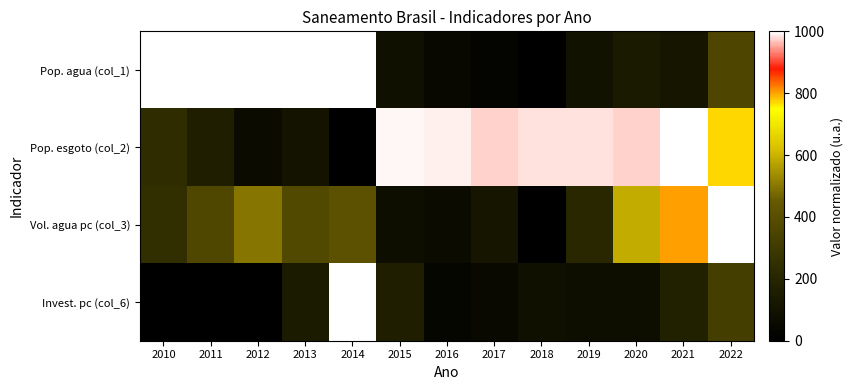

At which category is the sum across all series the highest?

2022